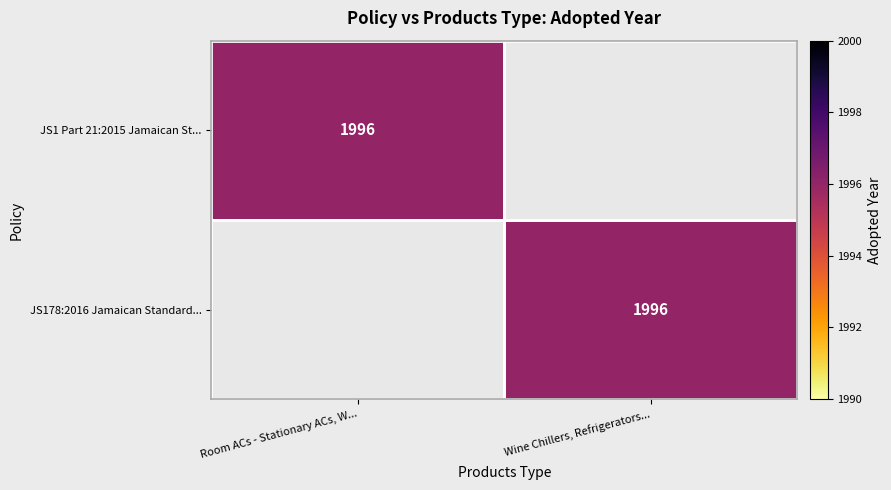

How many distinct data groups are displayed?

2